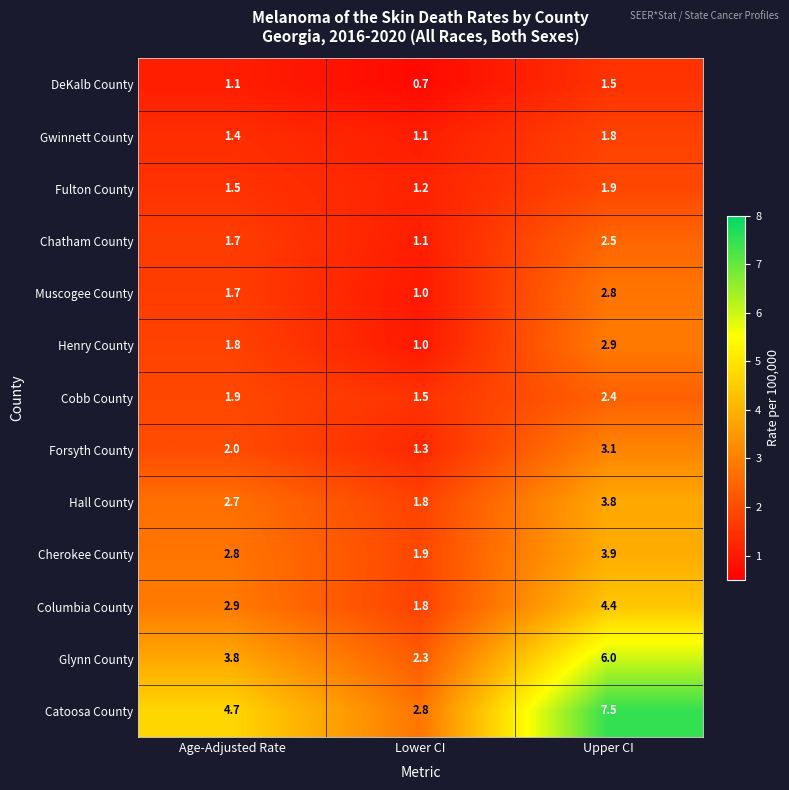

What is the difference between the Forsyth County values at Upper CI and Age-Adjusted Rate?

1.1